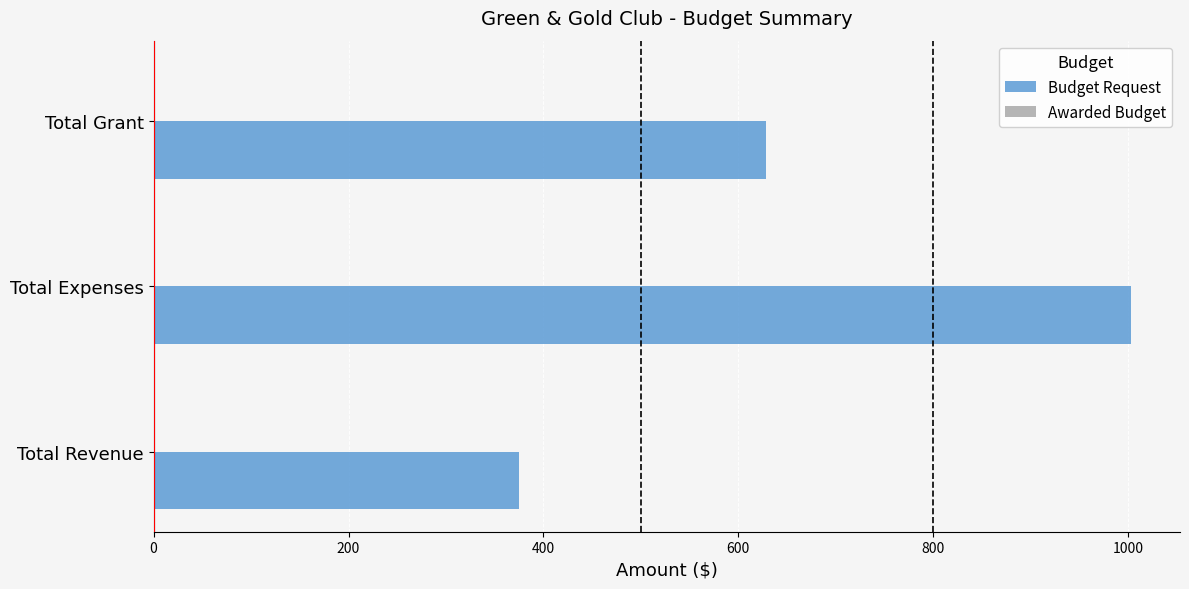

What is the smallest value displayed?

375